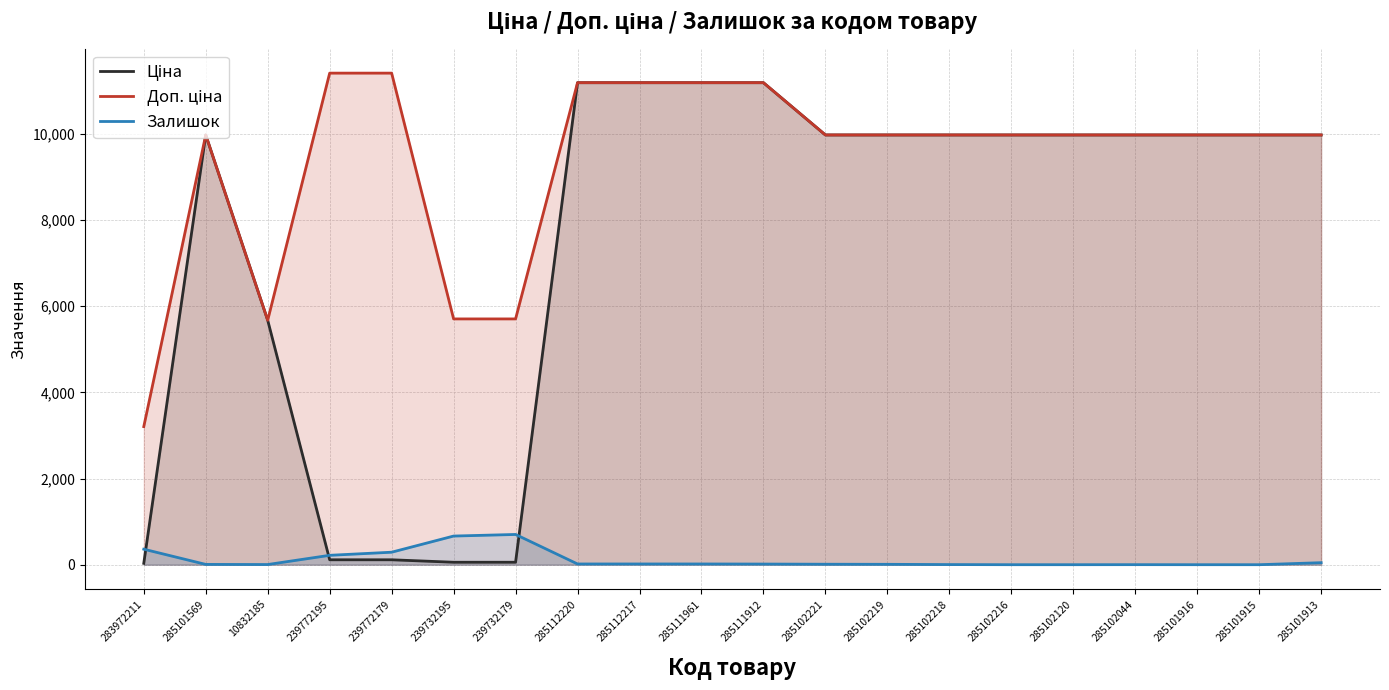

What is the sum of all Доп. ціна values?

187611.4